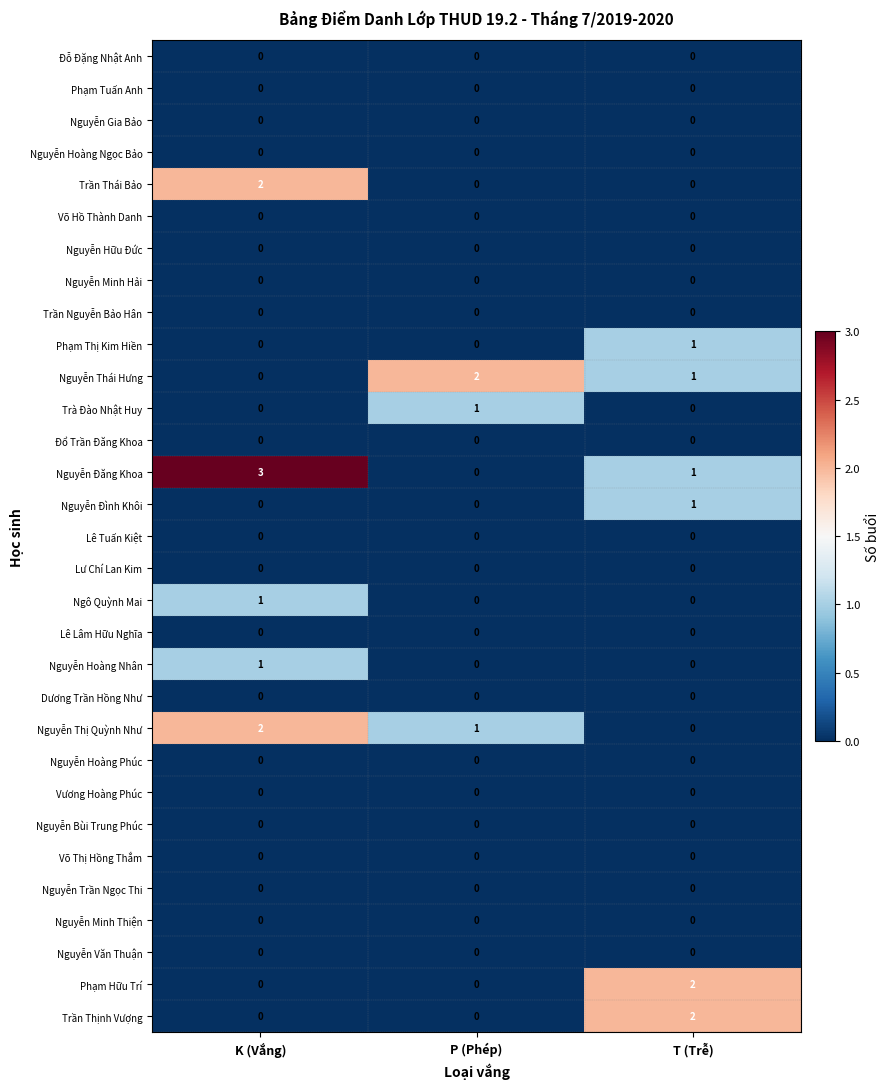

What is the difference between the highest and lowest values at T (Trễ)?

2